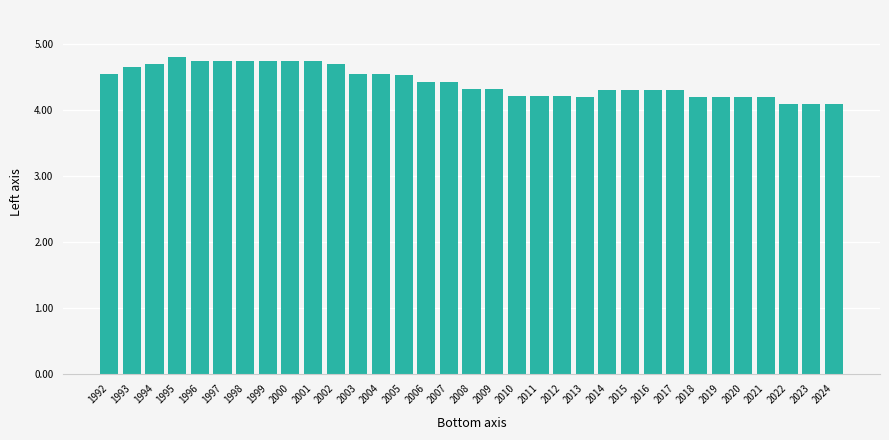

What is the sum of all values?

146.2